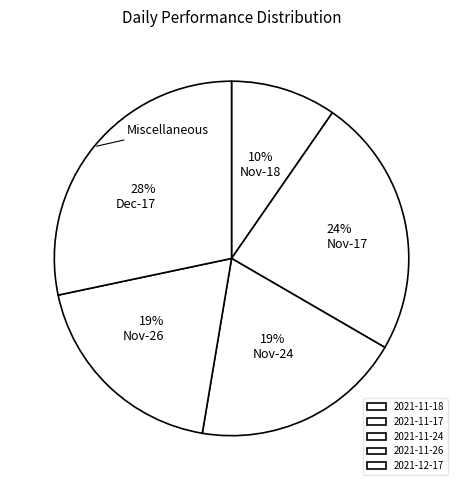

Between 2021-12-17 and 2021-11-18, which is larger?

2021-12-17